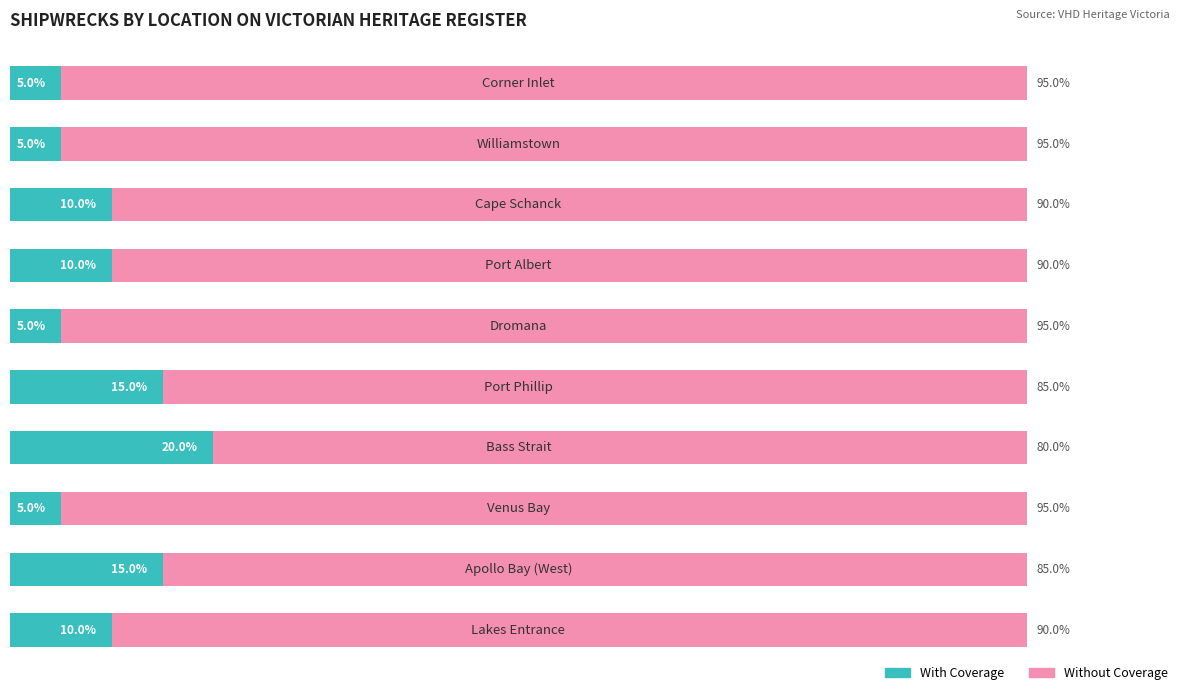

What is the value of the Without Coverage bar at the 2nd from the left?

85